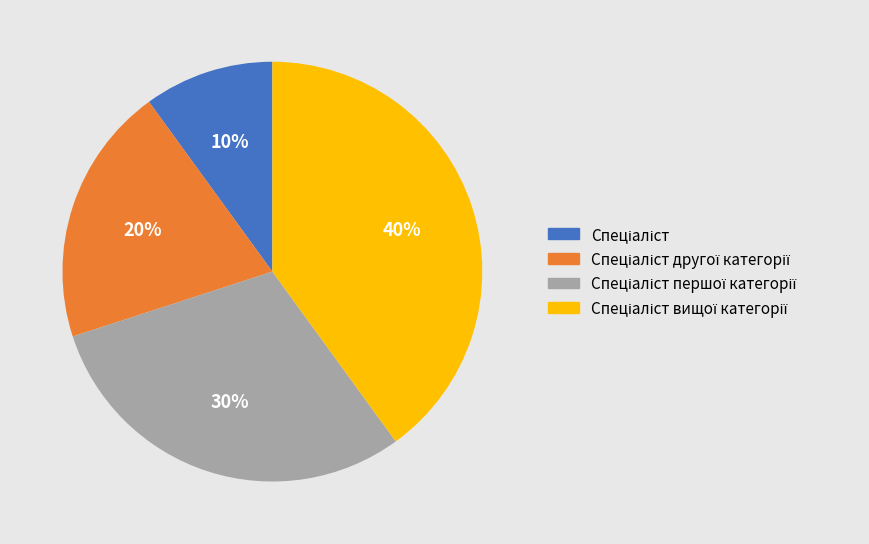

To the nearest percent, what is the difference between the largest and smallest slice percentages?

30%